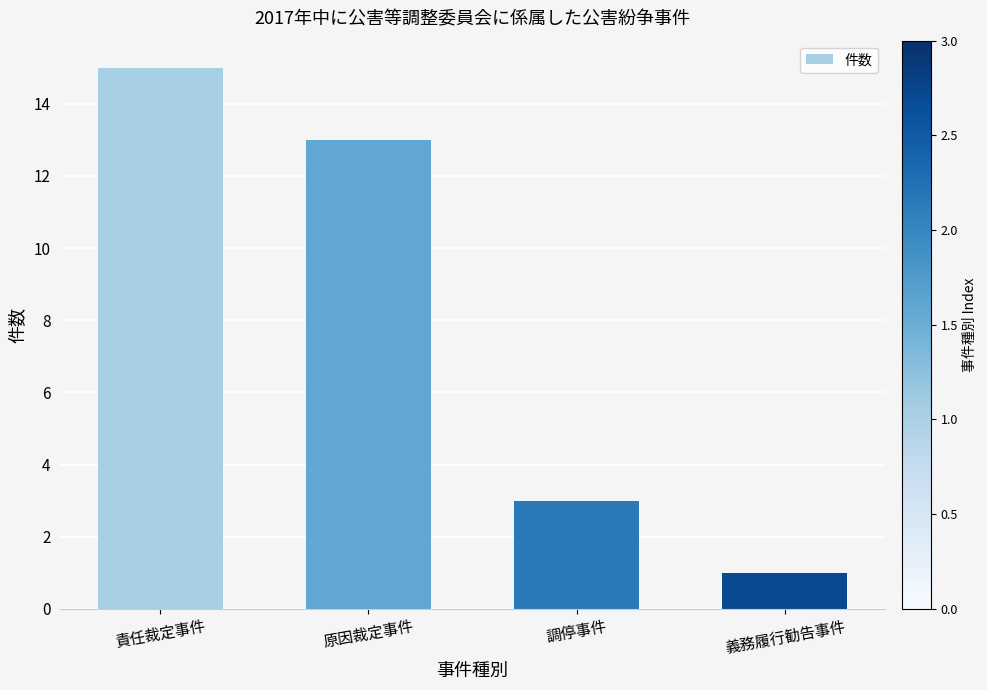

Are the bars horizontal?

No